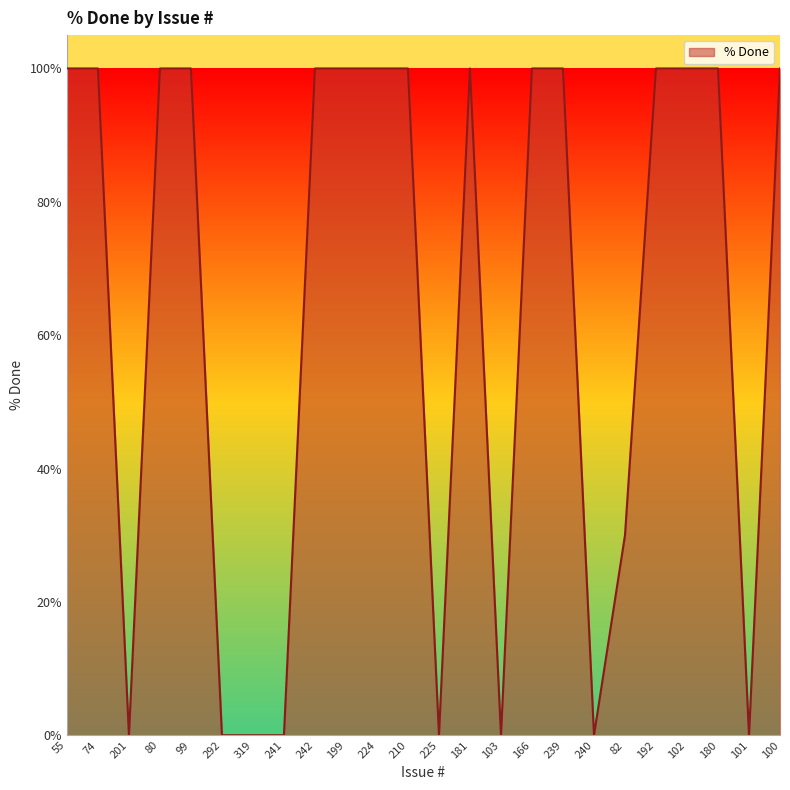

What position from the left is 239?

17